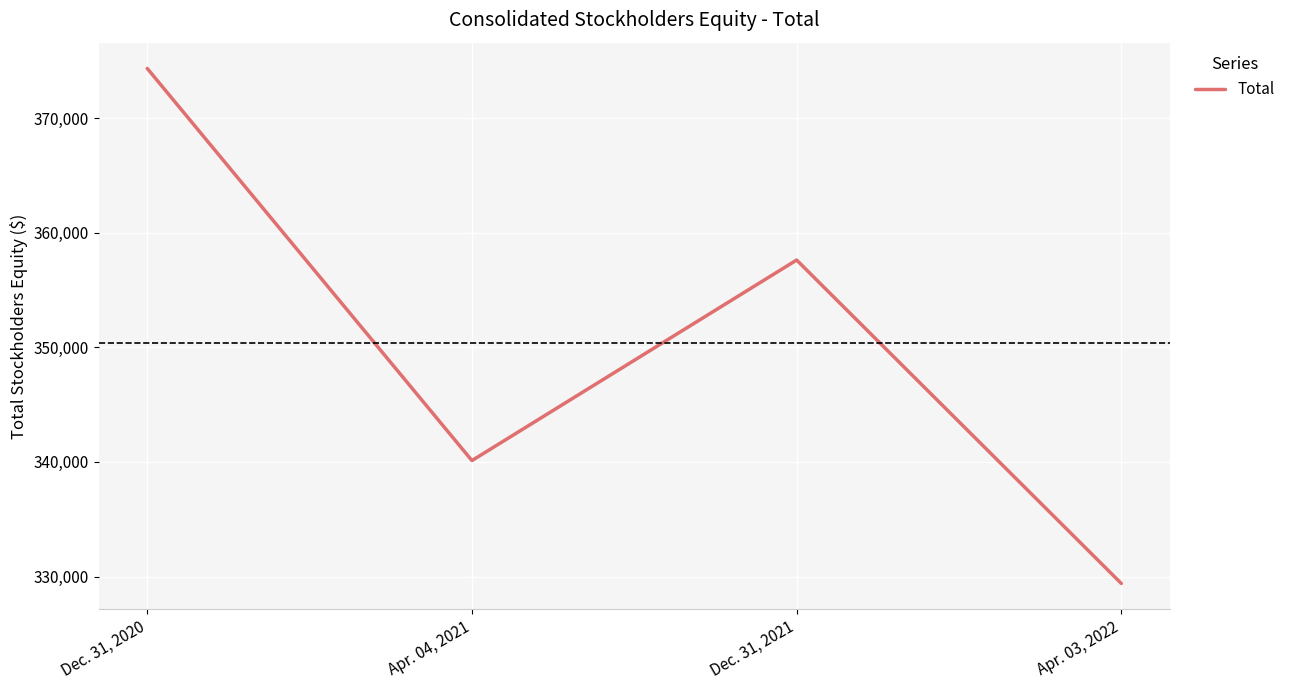

What is the sum of all values?

1401481